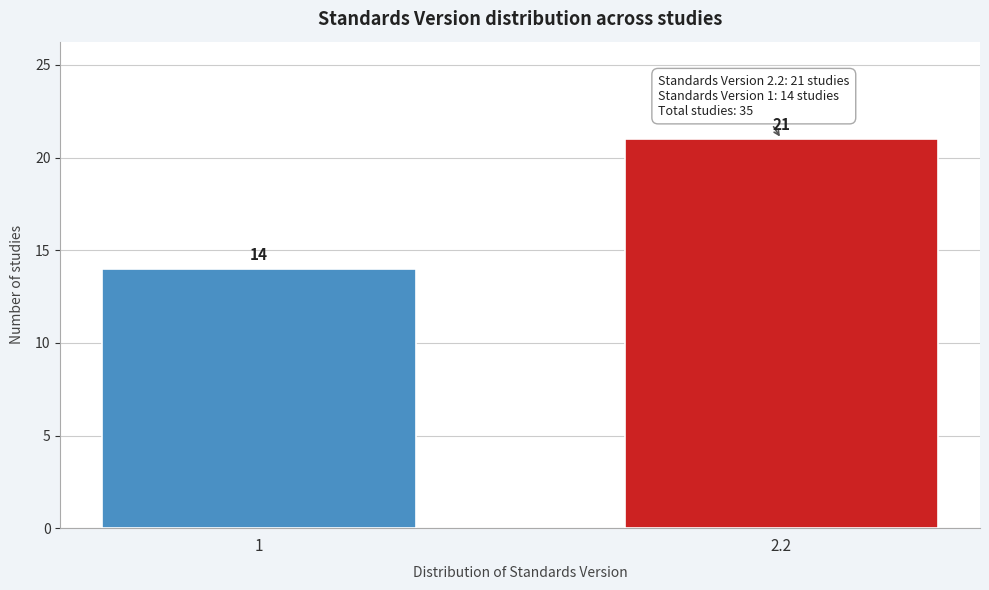

Reading left to right, what are all the values shown in this chart?

1=14	2.2=21